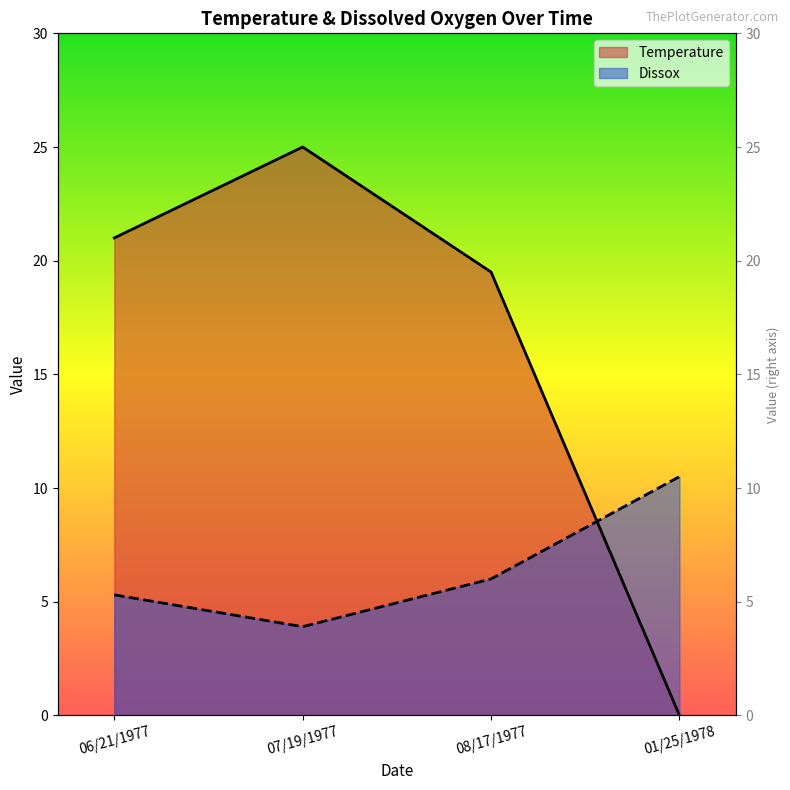

Which series changed the most between 08/17/1977 and 01/25/1978?

Temperature